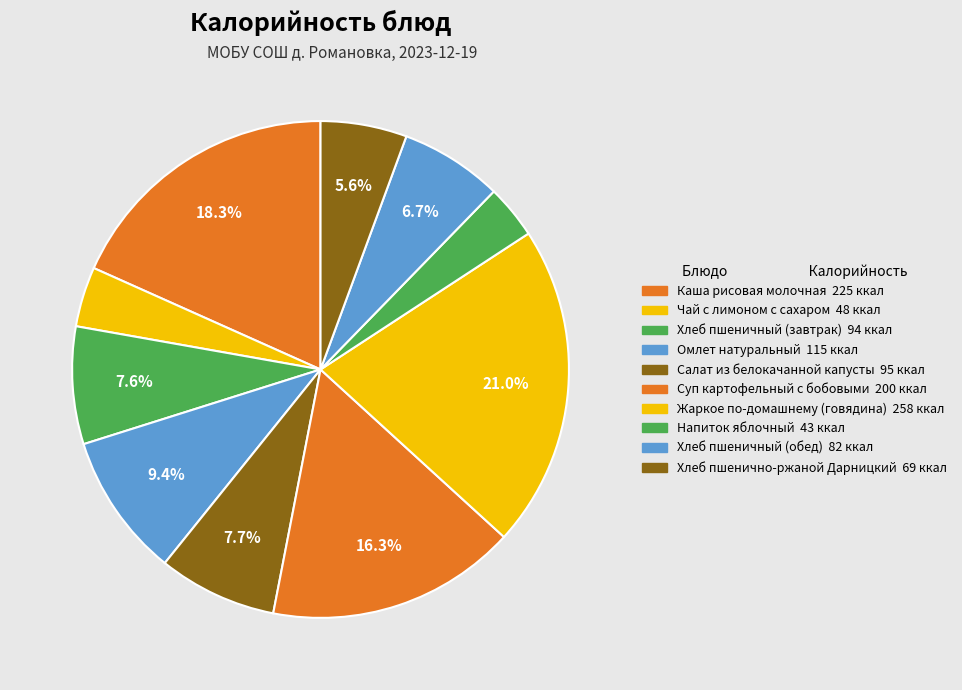

Count the number of slices in the pie.

10